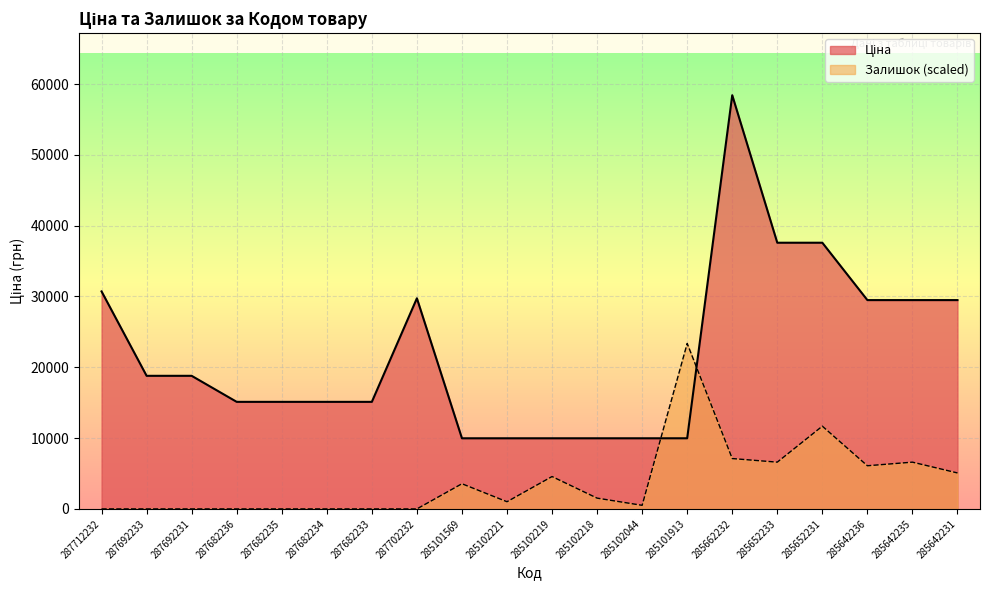

The Залишок series shows 6604.7 at 285642235. True or false?

True